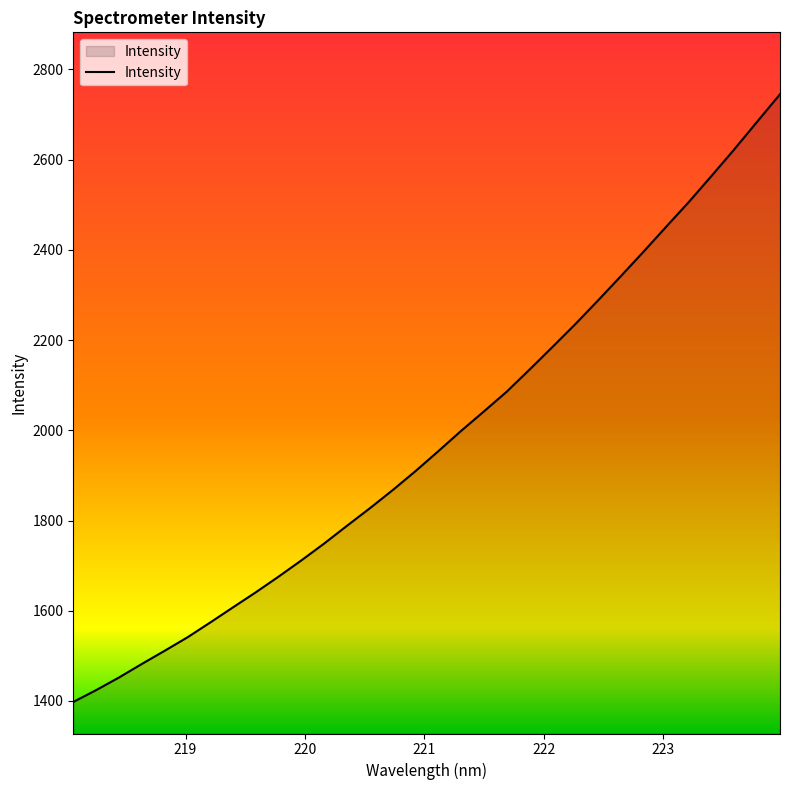

What is the smallest value displayed?

1397.8